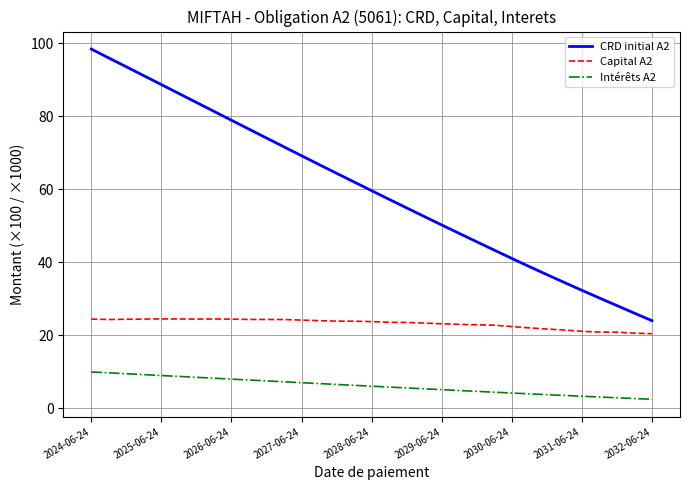

True or false: CRD initial A2 has more than 0 interior local peaks.

False